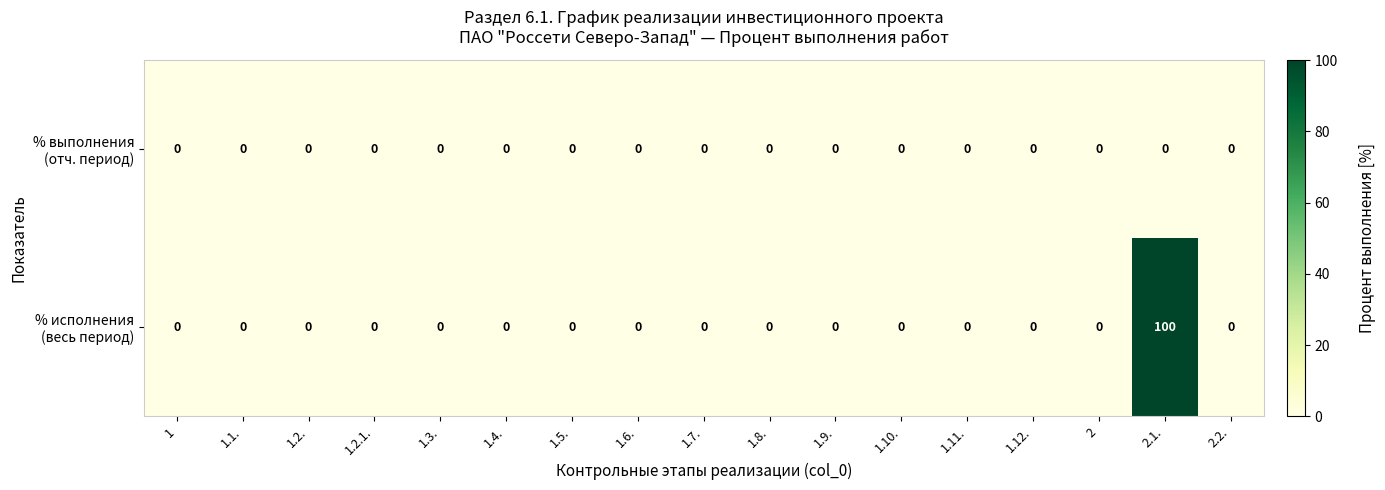

Count the number of data series in this chart.

2